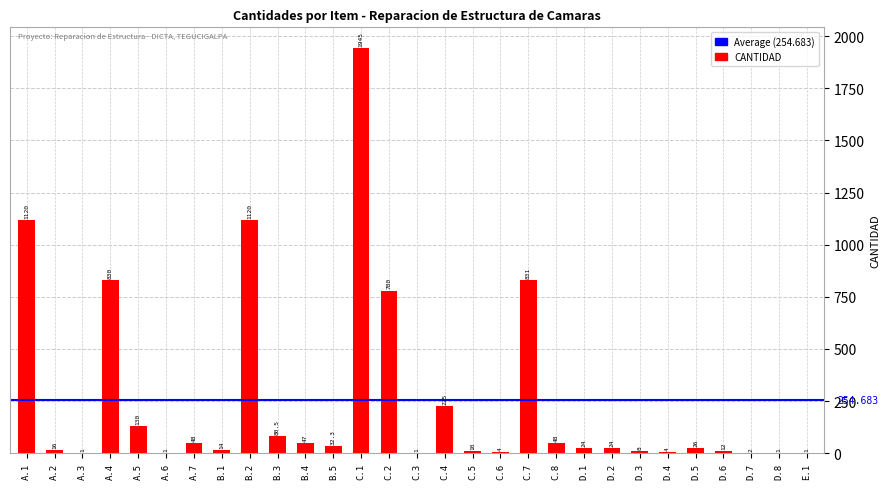

Where is the data nearest to the value 973?

C.7